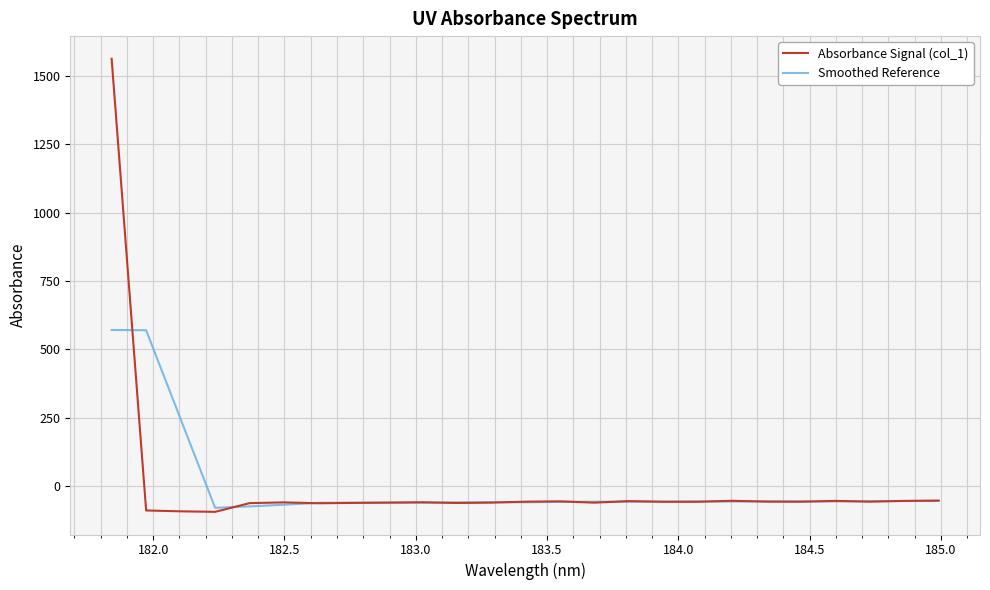

Which series has the largest range (max minus min)?

Absorbance Signal (col_1)